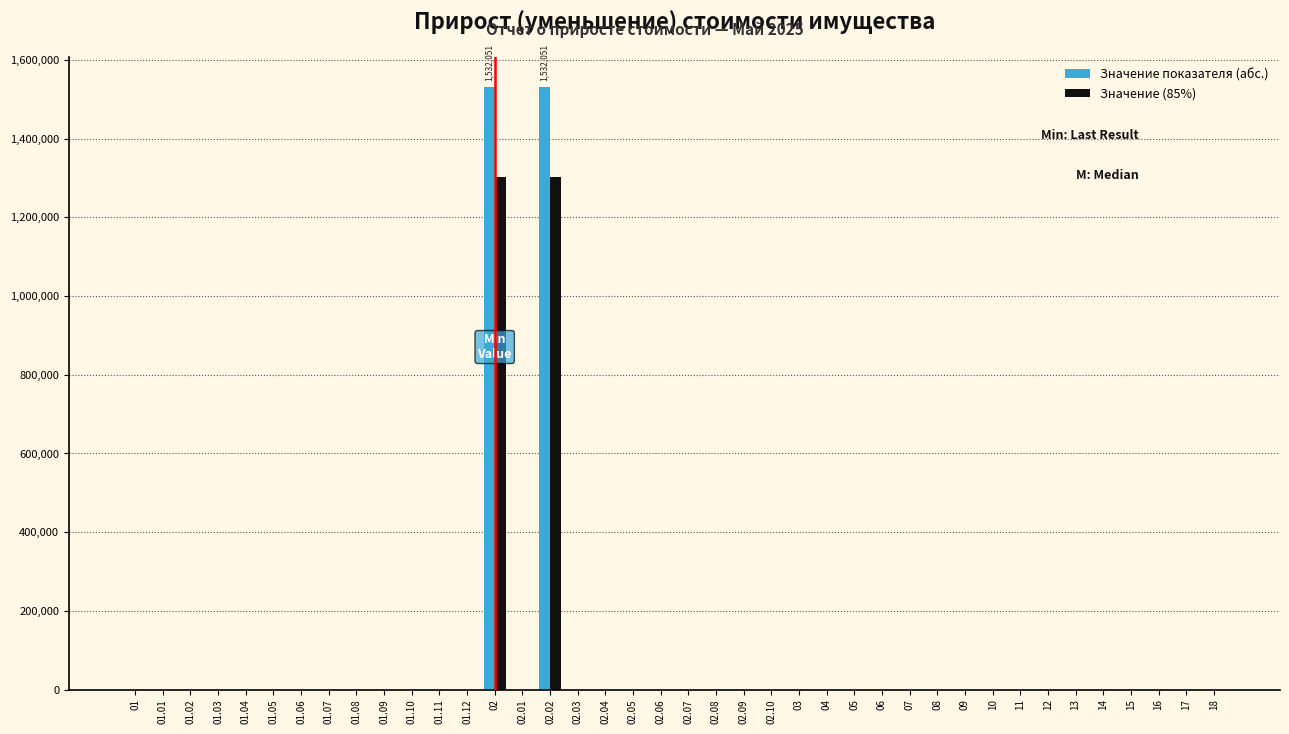

What is the greatest value displayed?

1532051.3